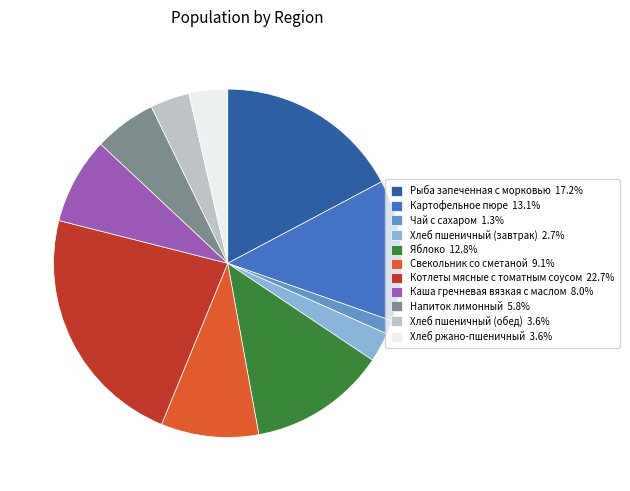

Is the sum of Яблоко 12.8% and Котлеты мясные с томатным соусом 22.7% greater than half?

No